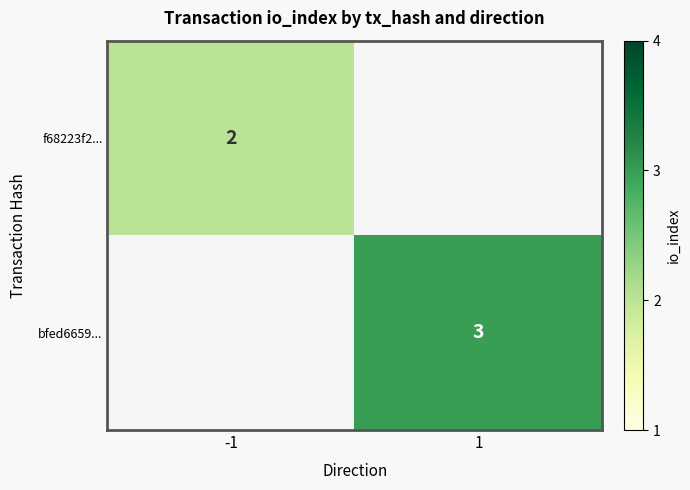

Is the value of f68223f2... at -1 greater than the value of bfed6659... at 1?

No